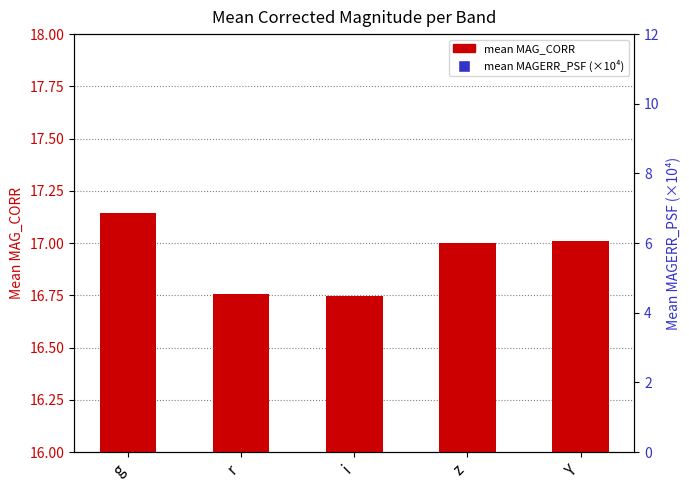

What are all the series names shown in the legend?

mean MAG_CORR, mean MAGERR_PSF (×10⁴)